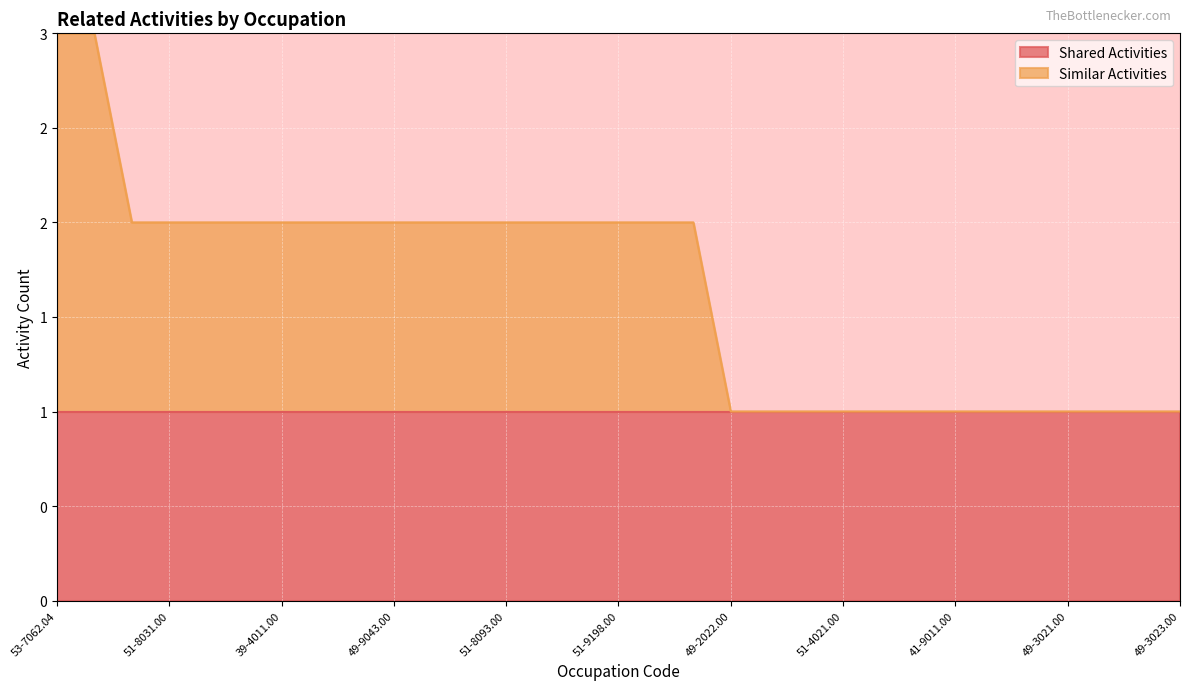

Count the values in the range 1 to 2.

29